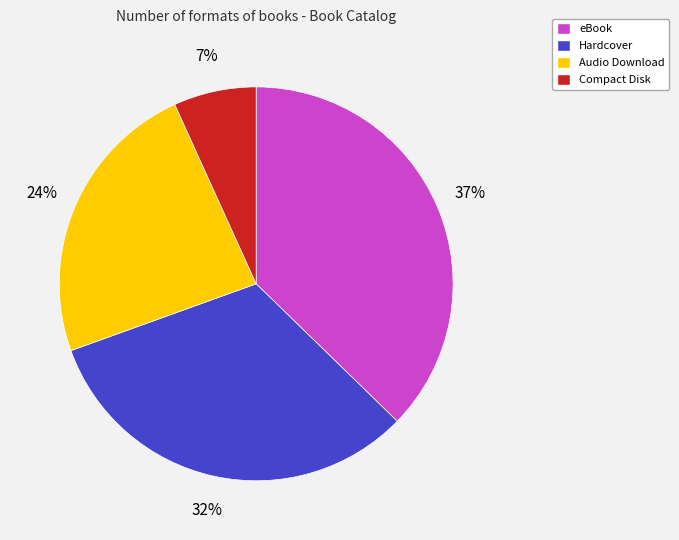

Combined, do Audio Download and Hardcover account for over 50%?

Yes